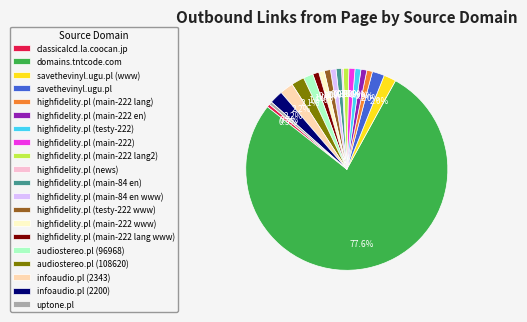

Is the sum of classicalcd.la.coocan.jp and infoaudio.pl (2200) greater than half?

No